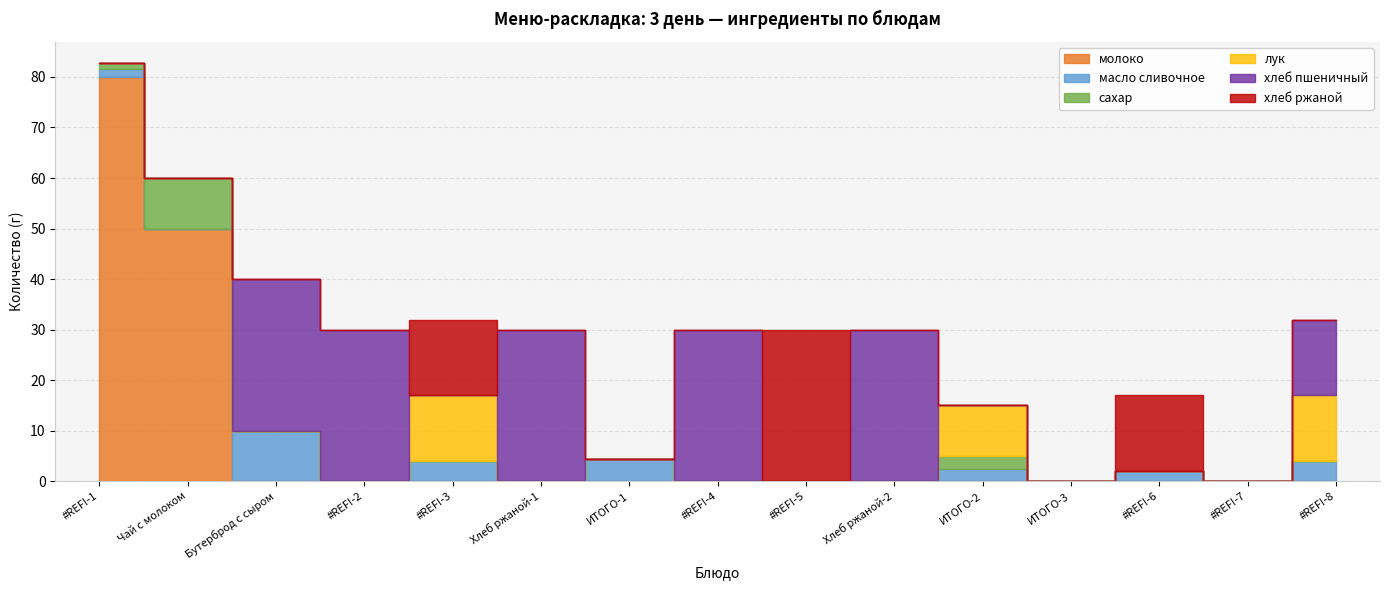

Reading left to right, list all the values displayed in this chart.

молоко: #REF!-1=80.0	Чай с молоком=50.0	Бутерброд с сыром=0.0	#REF!-2=0.0	#REF!-3=0.0	Хлеб ржаной-1=0.0	ИТОГО-1=0.0	#REF!-4=0.0	#REF!-5=0.0	Хлеб ржаной-2=0.0	ИТОГО-2=0.0	ИТОГО-3=0.0	#REF!-6=0.0	#REF!-7=0.0	#REF!-8=0.0
масло сливочное: #REF!-1=1.6	Чай с молоком=0.0	Бутерброд с сыром=10.0	#REF!-2=0.0	#REF!-3=4.0	Хлеб ржаной-1=0.0	ИТОГО-1=4.5	#REF!-4=0.0	#REF!-5=0.0	Хлеб ржаной-2=0.0	ИТОГО-2=2.5	ИТОГО-3=0.0	#REF!-6=2.0	#REF!-7=0.0	#REF!-8=4.0
сахар: #REF!-1=1.2	Чай с молоком=10.0	Бутерброд с сыром=0.0	#REF!-2=0.0	#REF!-3=0.0	Хлеб ржаной-1=0.0	ИТОГО-1=0.0	#REF!-4=0.0	#REF!-5=0.0	Хлеб ржаной-2=0.0	ИТОГО-2=2.5	ИТОГО-3=0.0	#REF!-6=0.0	#REF!-7=0.0	#REF!-8=0.0
лук: #REF!-1=0.0	Чай с молоком=0.0	Бутерброд с сыром=0.0	#REF!-2=0.0	#REF!-3=13.0	Хлеб ржаной-1=0.0	ИТОГО-1=0.0	#REF!-4=0.0	#REF!-5=0.0	Хлеб ржаной-2=0.0	ИТОГО-2=10.0	ИТОГО-3=0.0	#REF!-6=0.0	#REF!-7=0.0	#REF!-8=13.0
хлеб пшеничный: #REF!-1=0.0	Чай с молоком=0.0	Бутерброд с сыром=30.0	#REF!-2=30.0	#REF!-3=0.0	Хлеб ржаной-1=30.0	ИТОГО-1=0.0	#REF!-4=30.0	#REF!-5=0.0	Хлеб ржаной-2=30.0	ИТОГО-2=0.0	ИТОГО-3=0.0	#REF!-6=0.0	#REF!-7=0.0	#REF!-8=15.0
хлеб ржаной: #REF!-1=0.0	Чай с молоком=0.0	Бутерброд с сыром=0.0	#REF!-2=0.0	#REF!-3=15.0	Хлеб ржаной-1=0.0	ИТОГО-1=0.0	#REF!-4=0.0	#REF!-5=30.0	Хлеб ржаной-2=0.0	ИТОГО-2=0.0	ИТОГО-3=0.0	#REF!-6=15.0	#REF!-7=0.0	#REF!-8=0.0